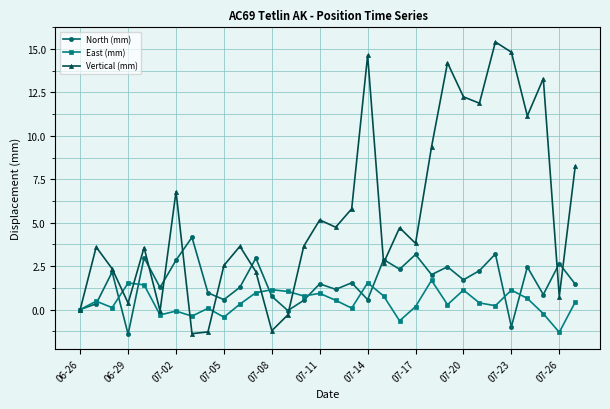

Which series has the largest range (max minus min)?

Vertical (mm)